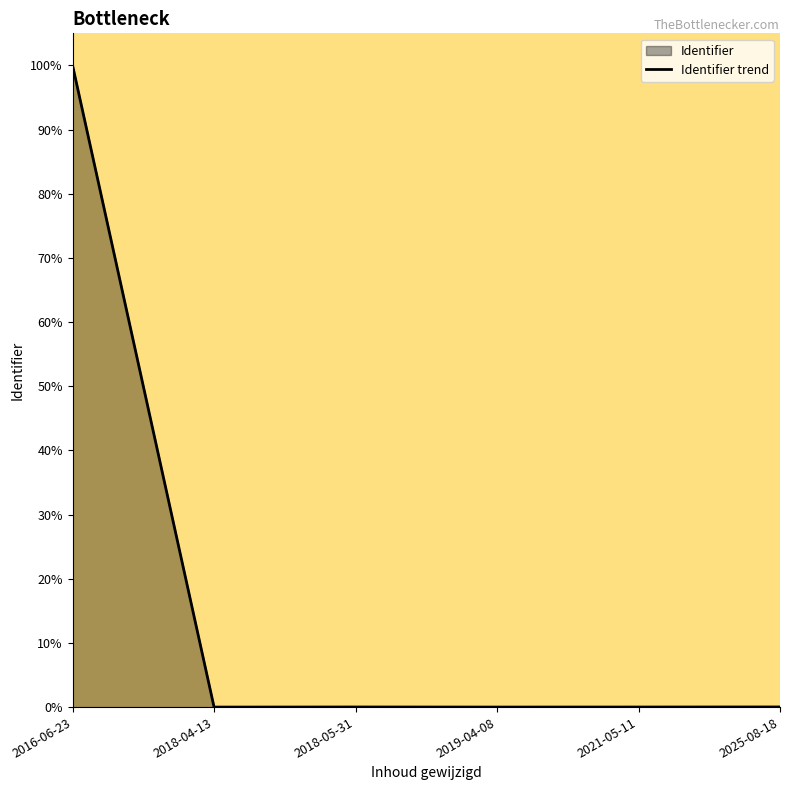

How many points are higher than both their immediate neighbors (excluding endpoints)?

1